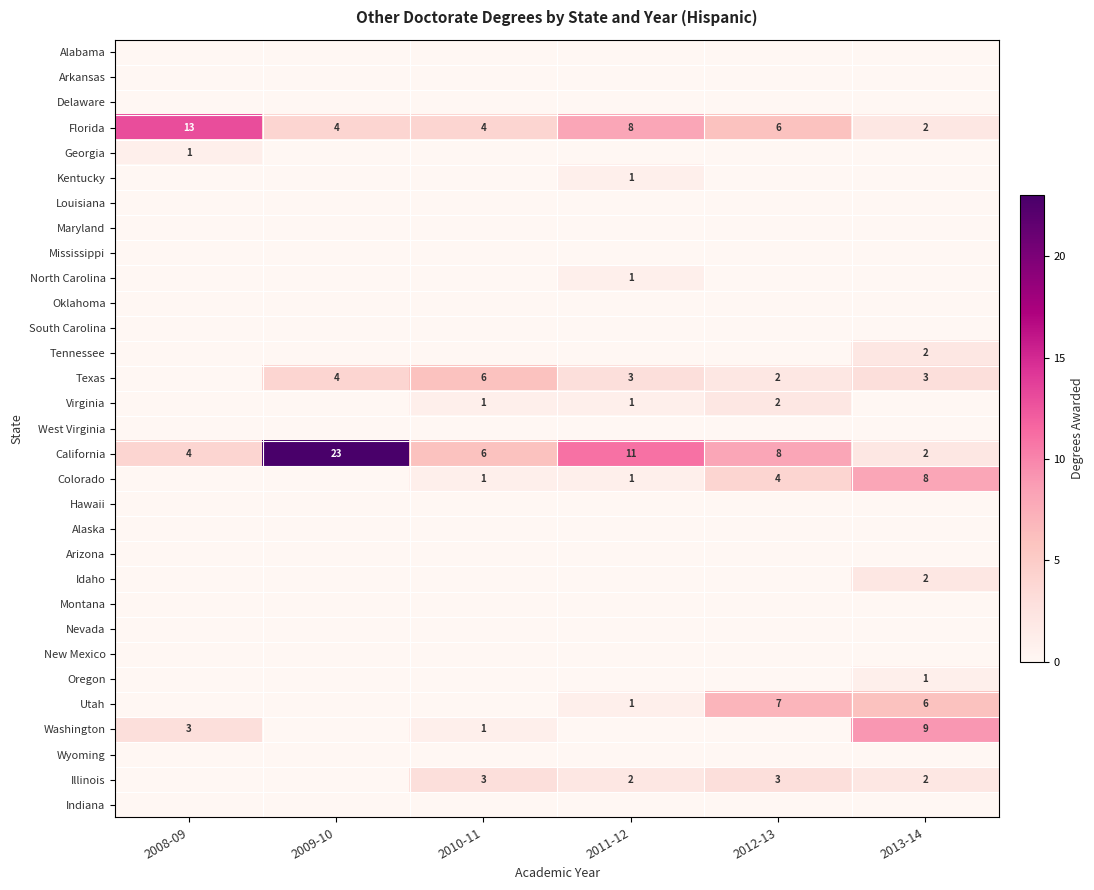

What is the maximum value shown in the chart?

23